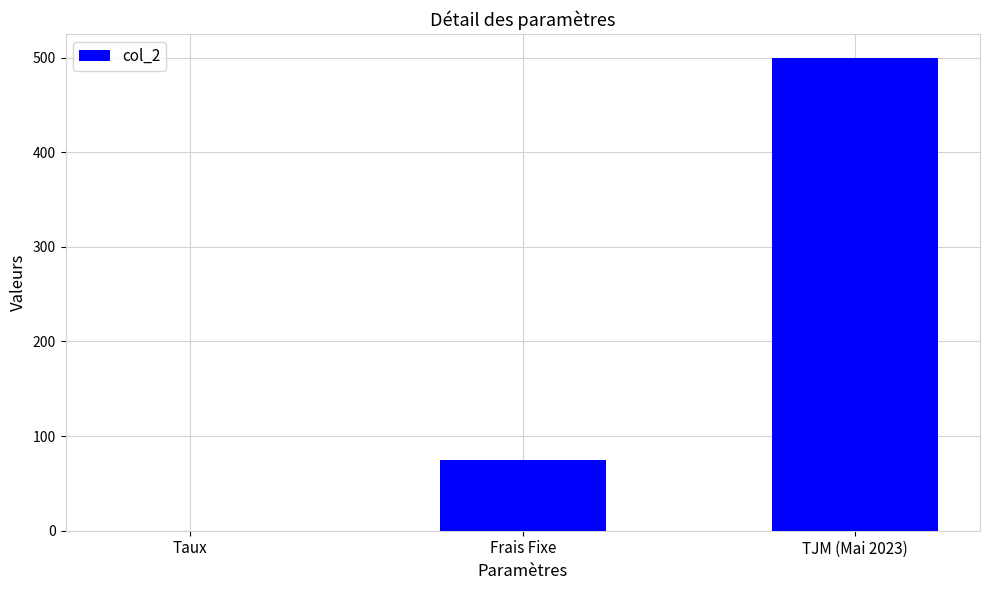

At which category does the chart reach its peak across all series?

TJM (Mai 2023)